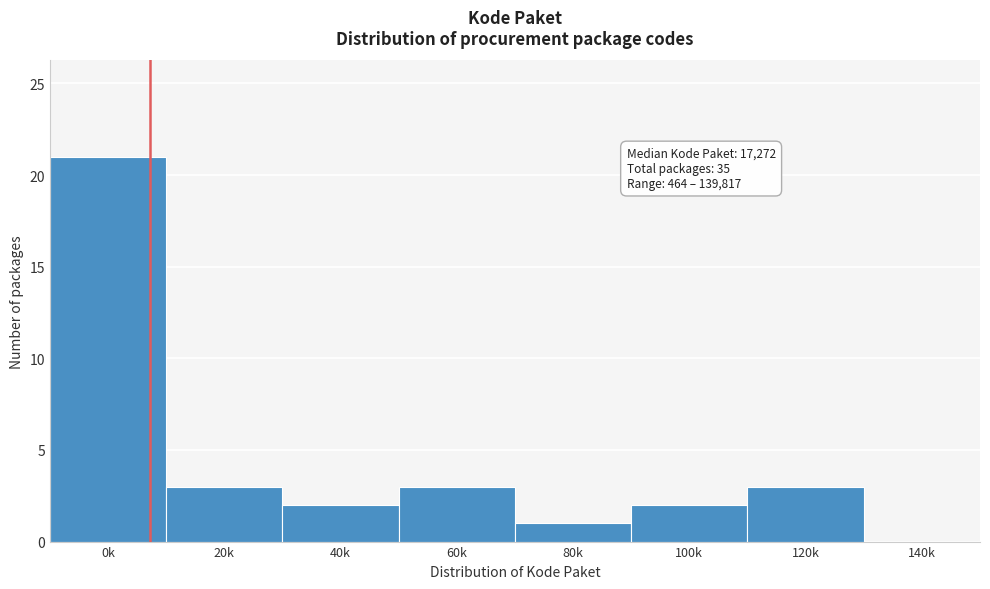

Reading left to right, what are all the values shown in this chart?

0k=21	20k=3	40k=2	60k=3	80k=1	100k=2	120k=3	140k=0